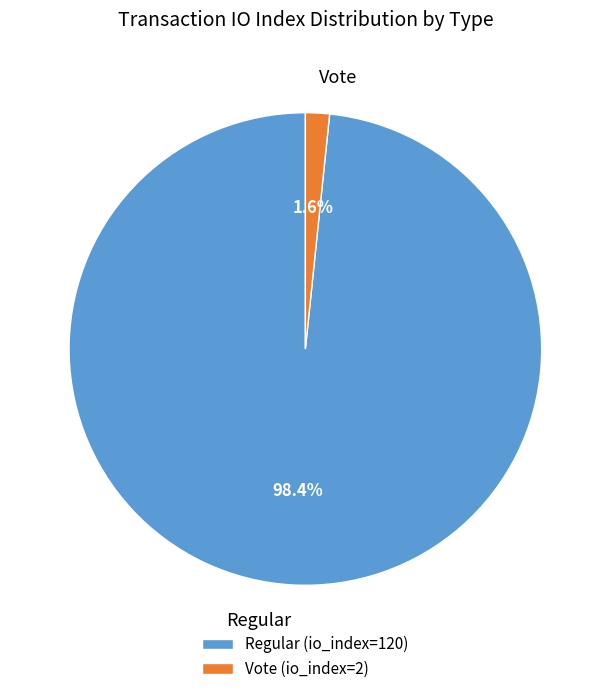

Which slice represents more than half of the pie?

Regular (io_index=120)